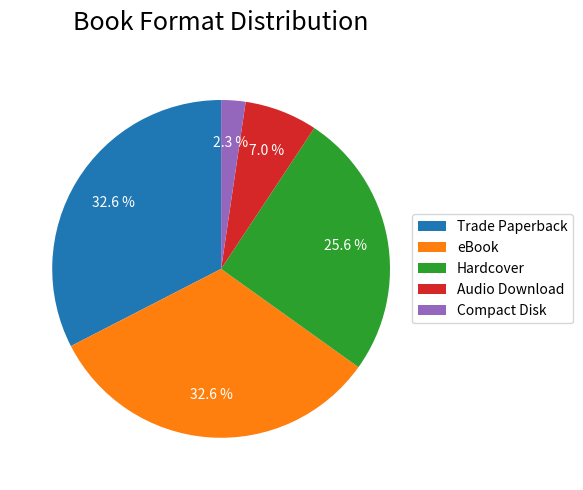

Does any single category account for the majority?

No